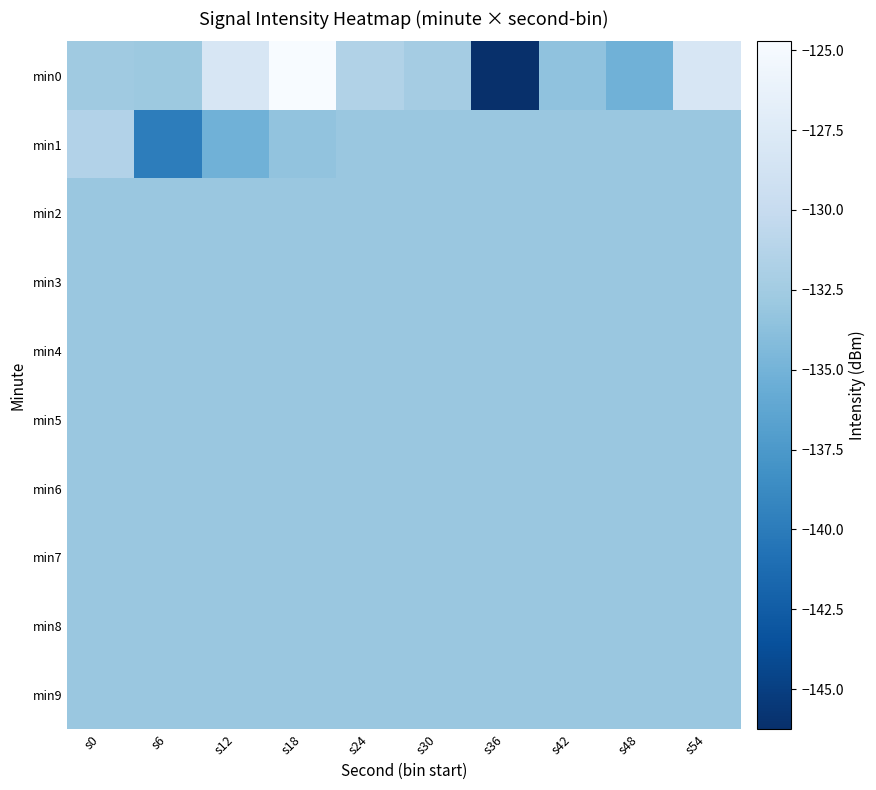

At which category is the sum across all series the highest?

s18